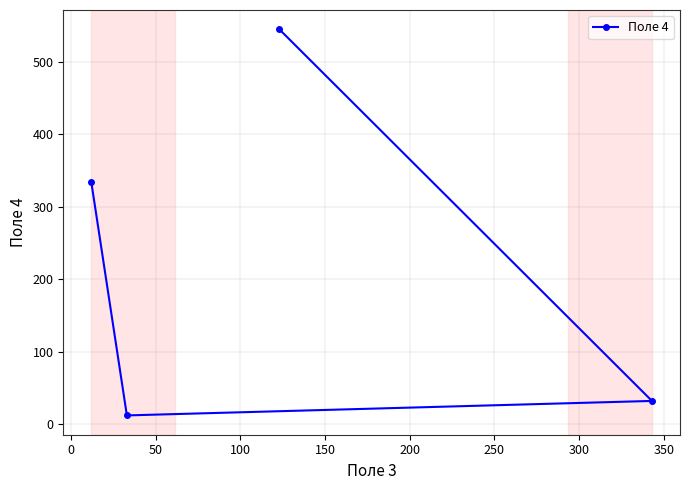

What is the difference between the maximum and minimum values?

533